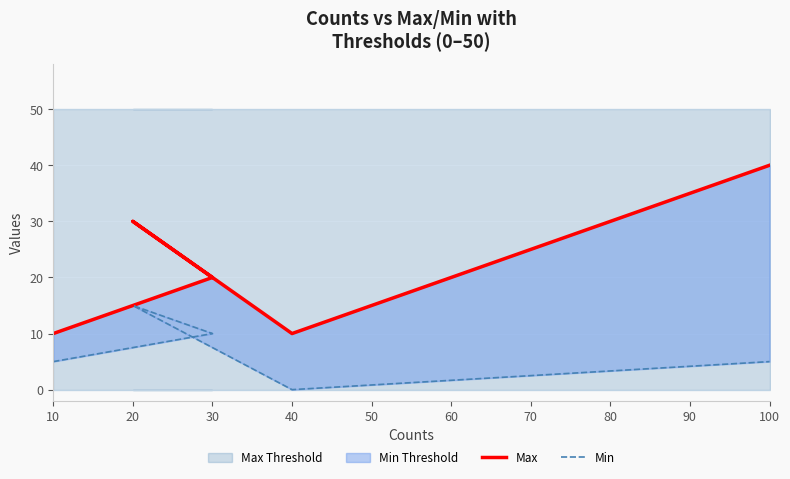

What is the lowest value of the Max series?

10